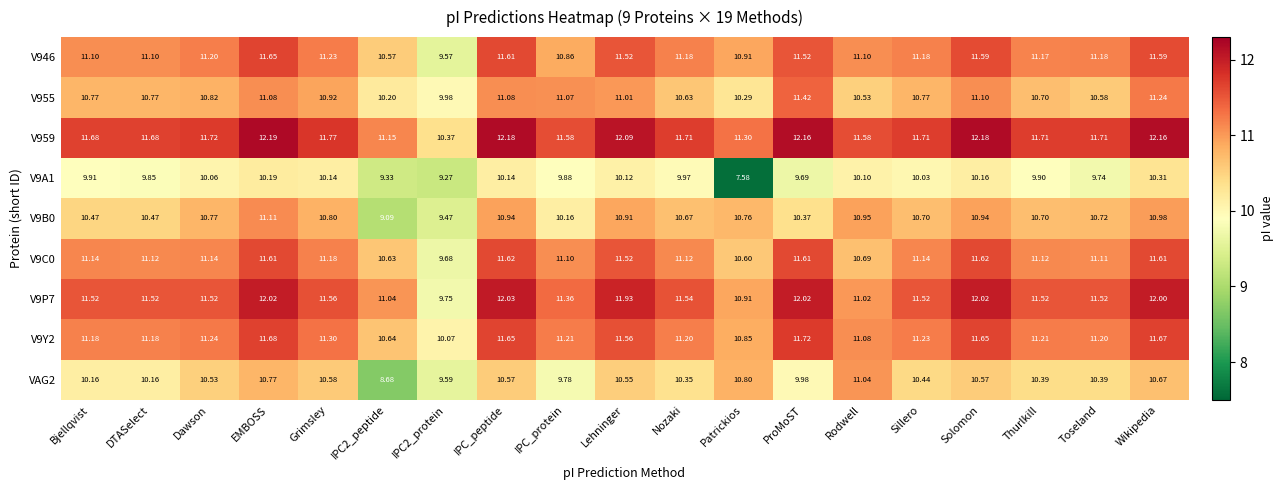

Where does the V9C0 series first go above 11?

Bjellqvist